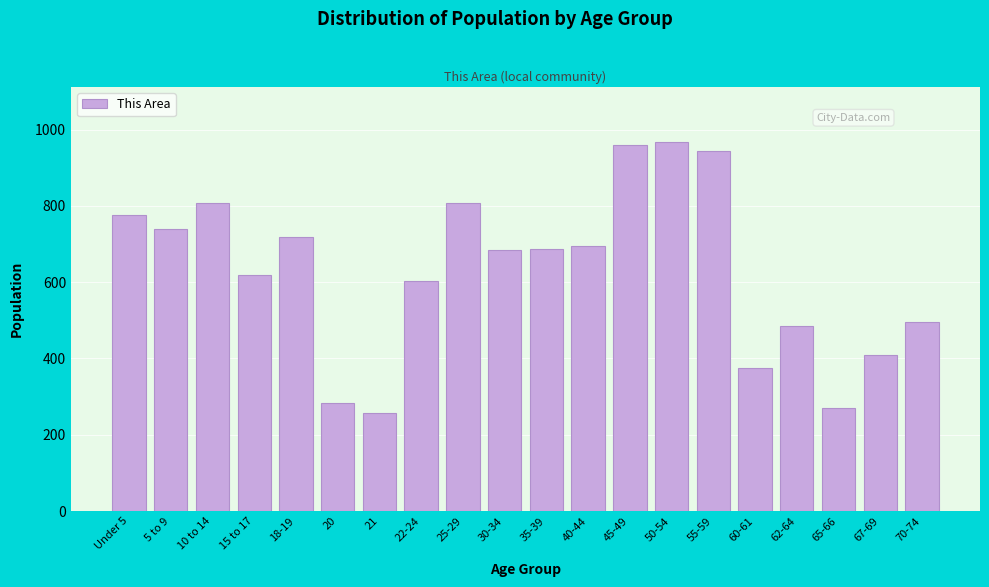

What is the sum of all values?

12586